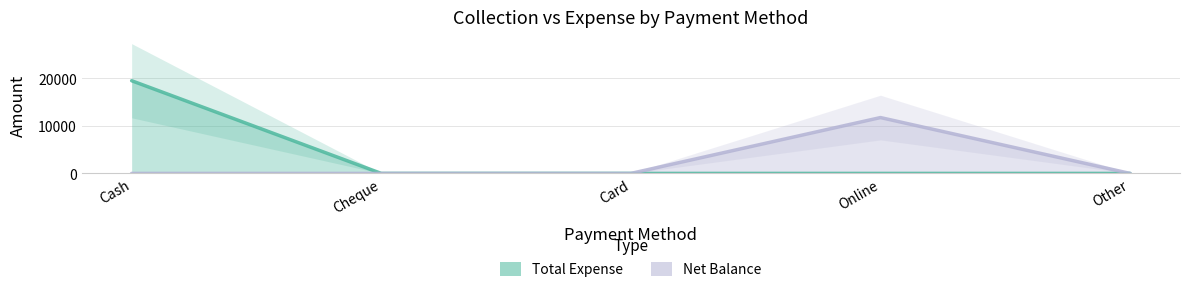

True or false: Total Expense and Net Balance cross at least once.

False